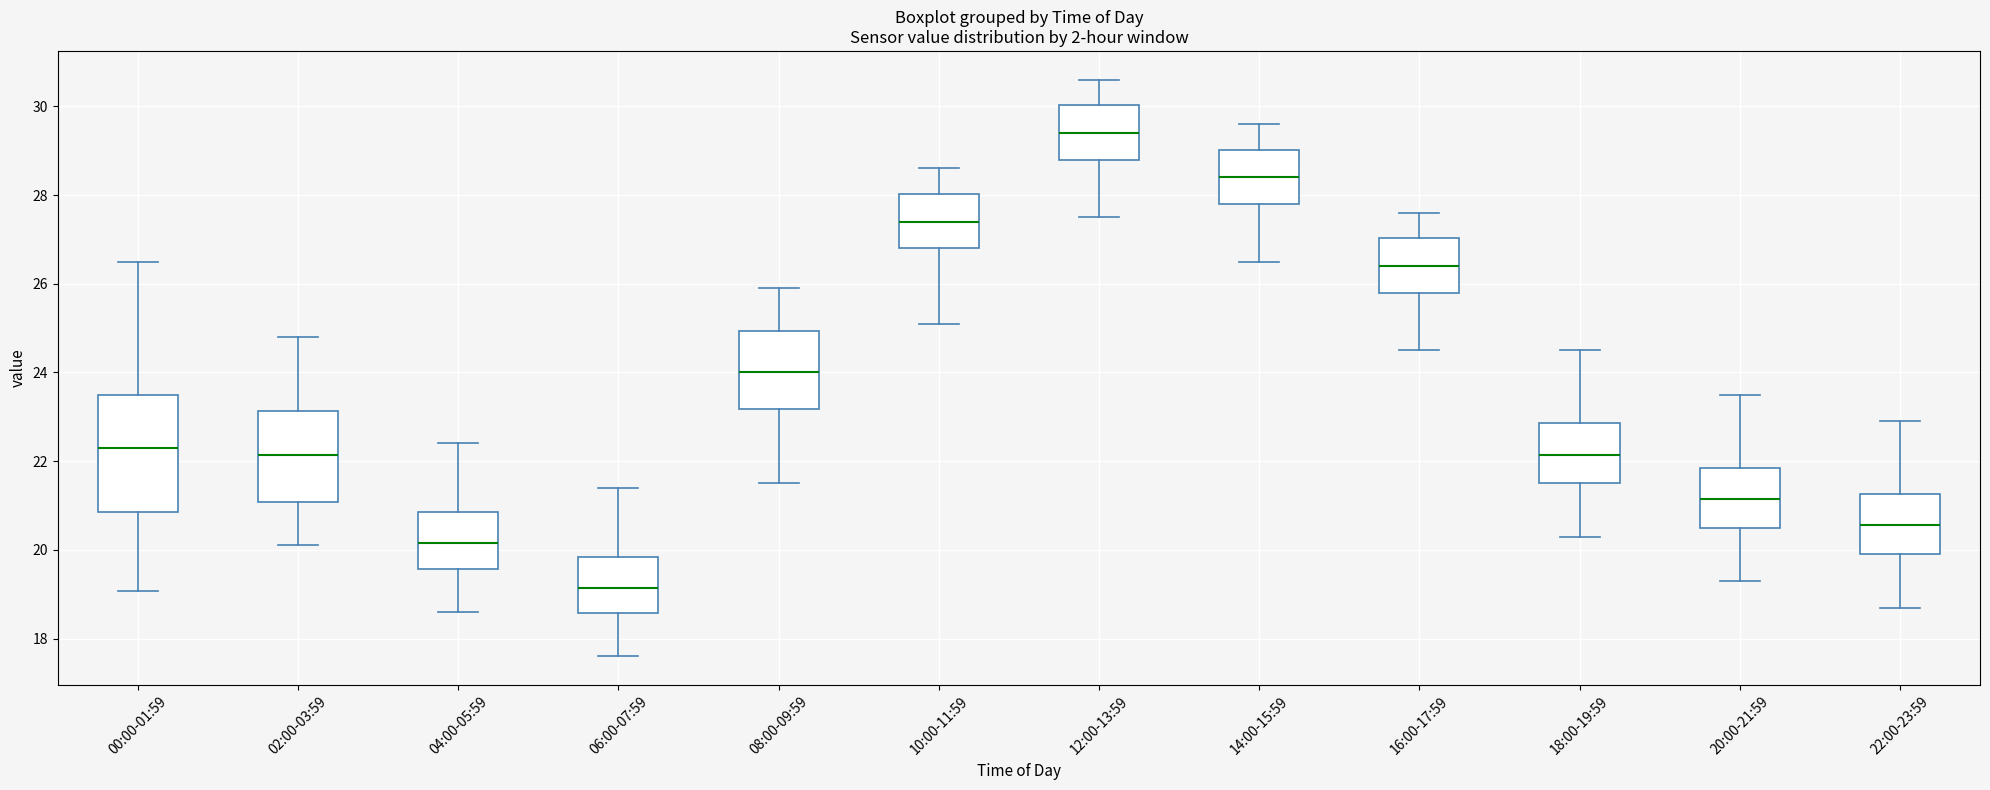

Reading left to right, read every box against the y-axis: the position of its median line, the range the box covers, and the ends of its whiskers. The values are not printed on the chart, so give them approximately, as read against the axis.

00:00-01:59: median 22.4, box 20.8 to 23.4, whiskers 19.0 to 26.6
02:00-03:59: median 22.2, box 21.0 to 23.2, whiskers 20.2 to 24.8
04:00-05:59: median 20.2, box 19.6 to 20.8, whiskers 18.6 to 22.4
06:00-07:59: median 19.2, box 18.6 to 19.8, whiskers 17.6 to 21.4
08:00-09:59: median 24.0, box 23.2 to 25.0, whiskers 21.6 to 26.0
10:00-11:59: median 27.4, box 26.8 to 28.0, whiskers 25.2 to 28.6
12:00-13:59: median 29.4, box 28.8 to 30.0, whiskers 27.6 to 30.6
14:00-15:59: median 28.4, box 27.8 to 29.0, whiskers 26.6 to 29.6
16:00-17:59: median 26.4, box 25.8 to 27.0, whiskers 24.6 to 27.6
18:00-19:59: median 22.2, box 21.6 to 22.8, whiskers 20.4 to 24.6
20:00-21:59: median 21.2, box 20.6 to 21.8, whiskers 19.4 to 23.6
22:00-23:59: median 20.6, box 20.0 to 21.2, whiskers 18.8 to 23.0